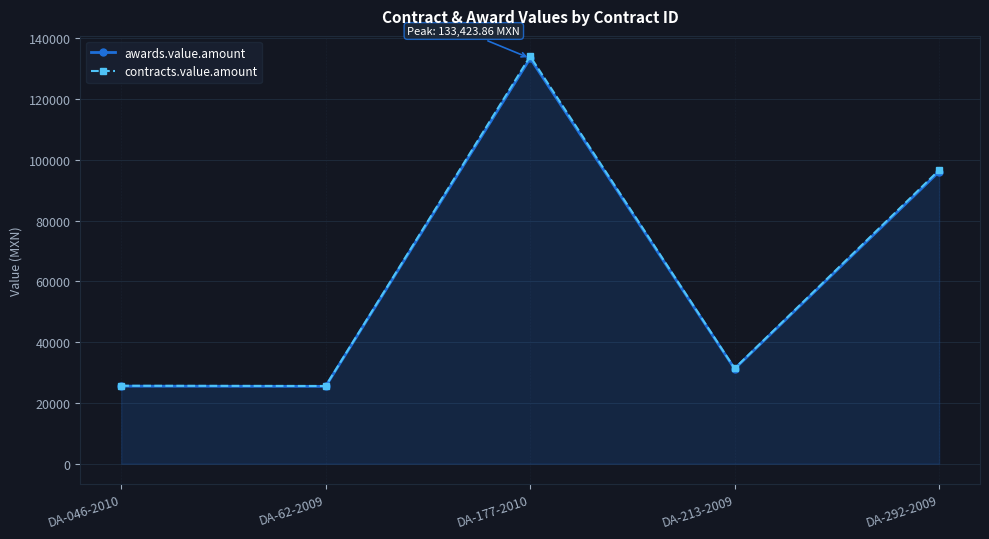

What is the sum of the contracts.value.amount values at DA-62-2009 and DA-177-2010?

159661.7